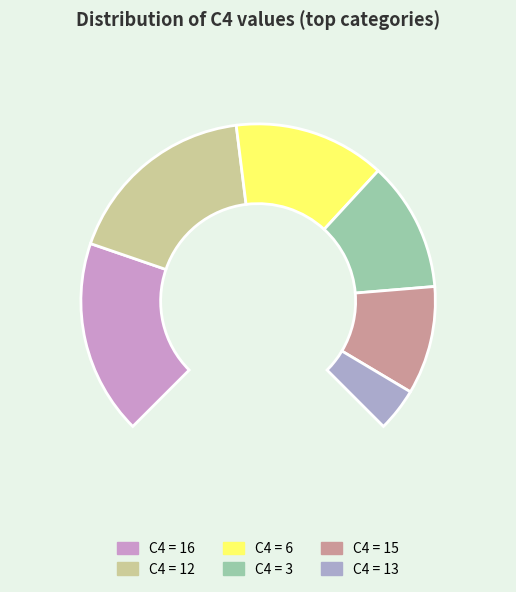

Is it true that 13 is 20% of the pie?

False